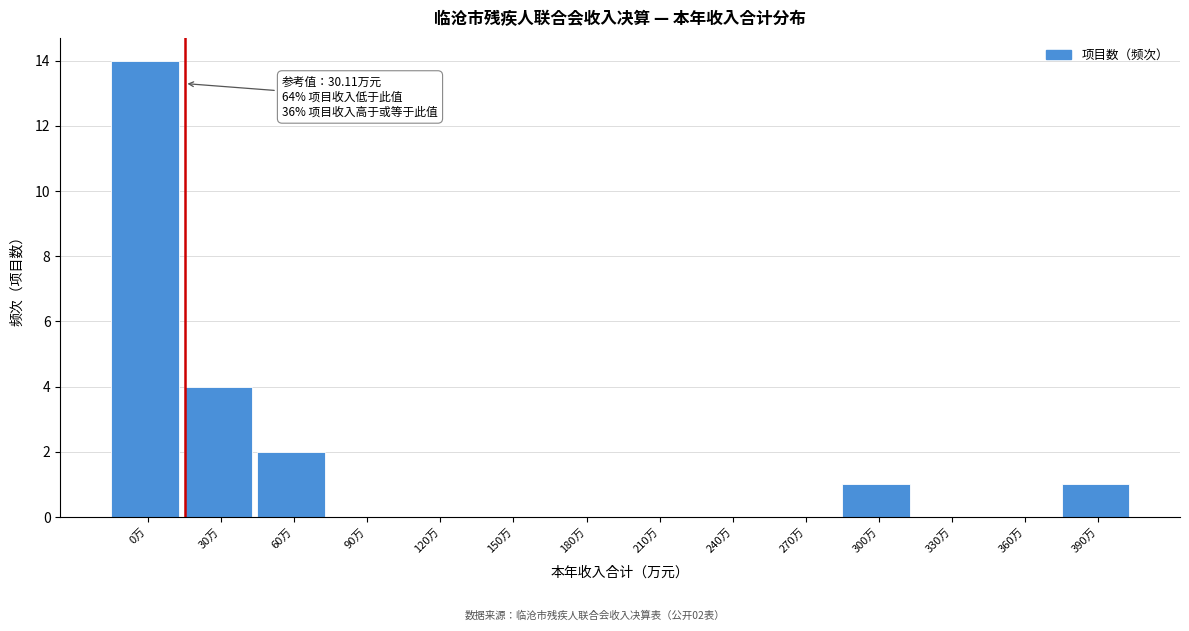

Reading left to right, list all the values displayed in this chart.

0万=14	30万=4	60万=2	90万=0	120万=0	150万=0	180万=0	210万=0	240万=0	270万=0	300万=1	330万=0	360万=0	390万=1